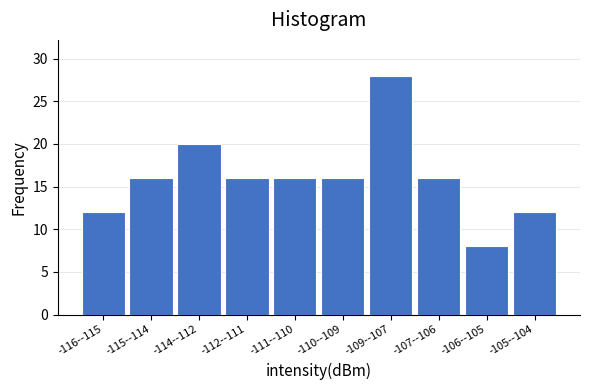

Reading right to left, extract all data points from this chart.

12	8	16	28	16	16	16	20	16	12